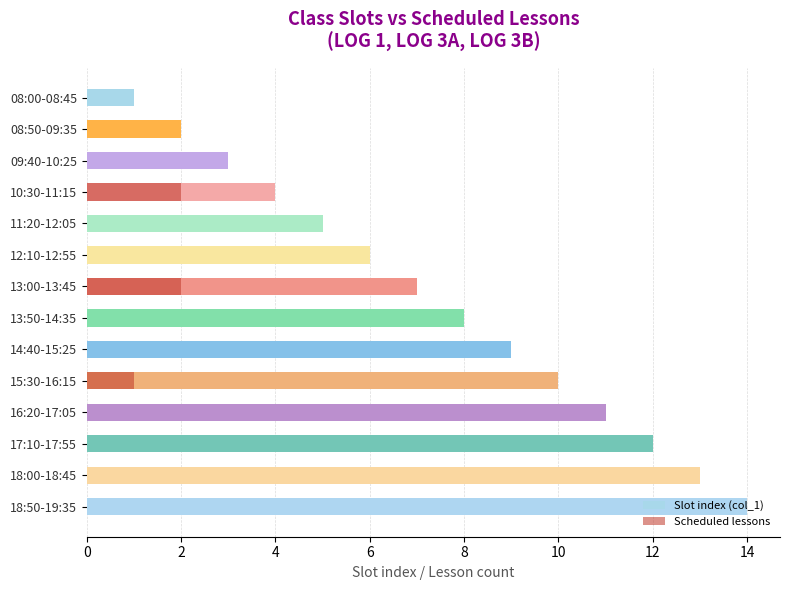

The Slot index (col_1) series shows 2 at 08:50-09:35. True or false?

True